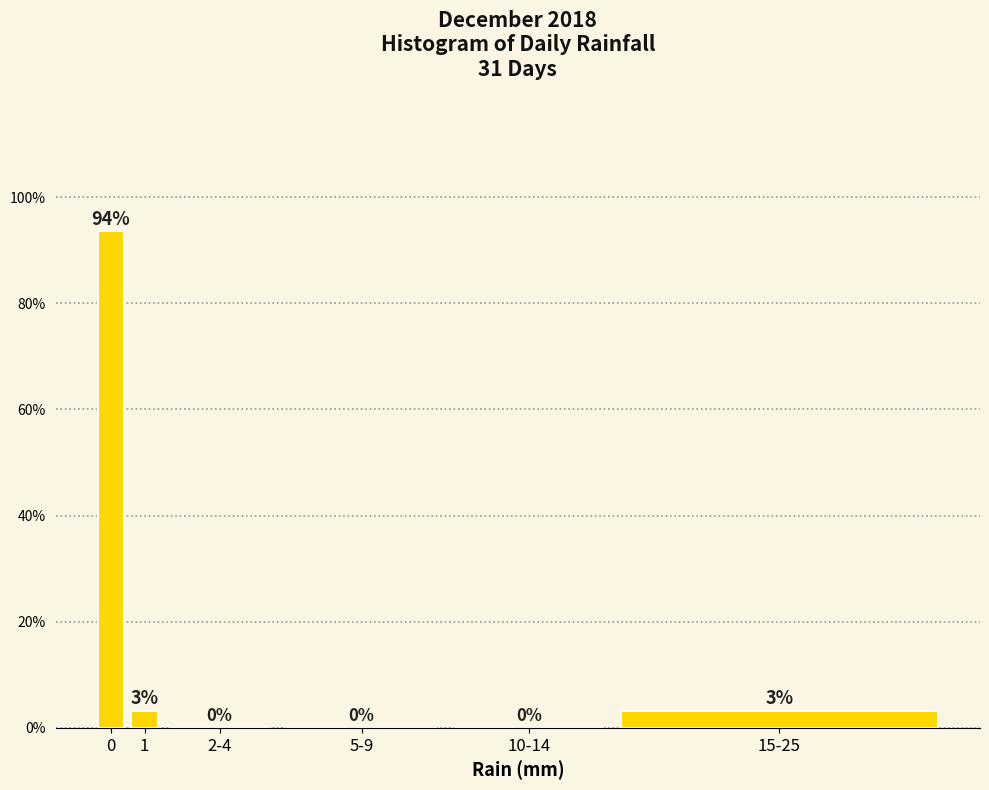

The chart shows a value of 53.7 at 5-9. True or false?

False